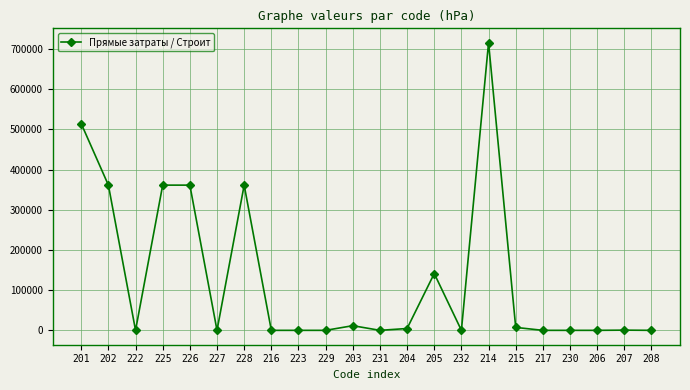

True or false: the data shows 0.0 at 223.

True